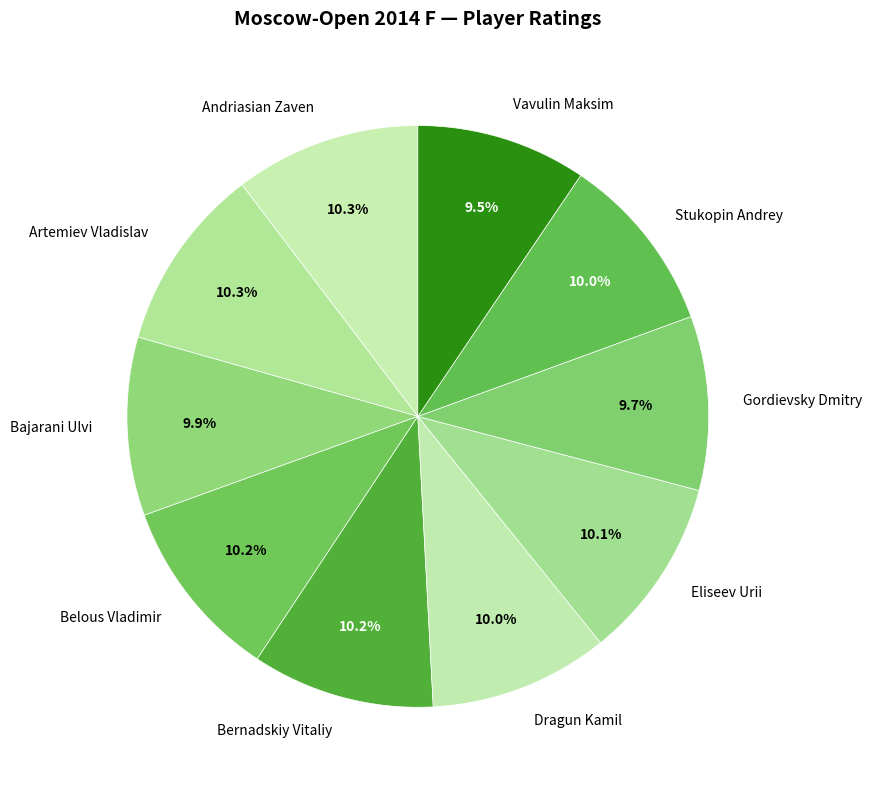

What portion of the pie excludes Eliseev Urii?

89.9%